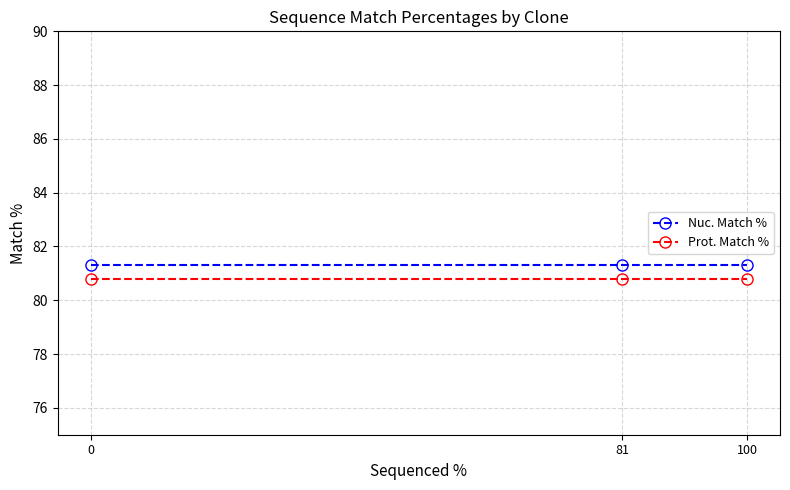

List the series in order of their overall mean, lowest first.

Prot. Match %, Nuc. Match %